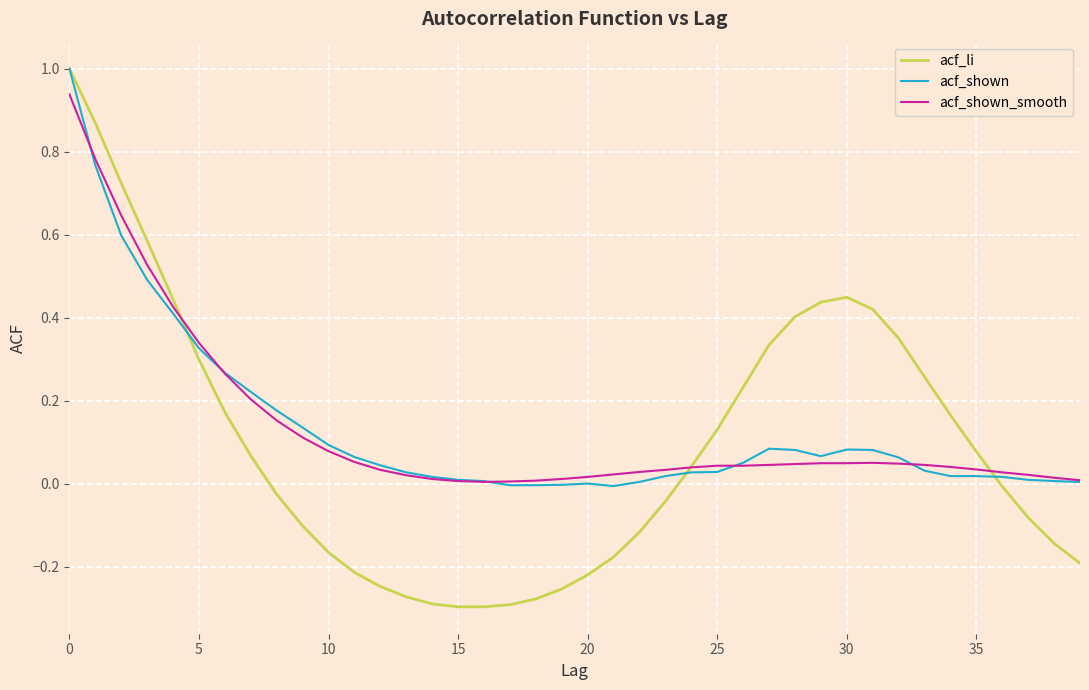

What is the maximum value for acf_shown?

1.0